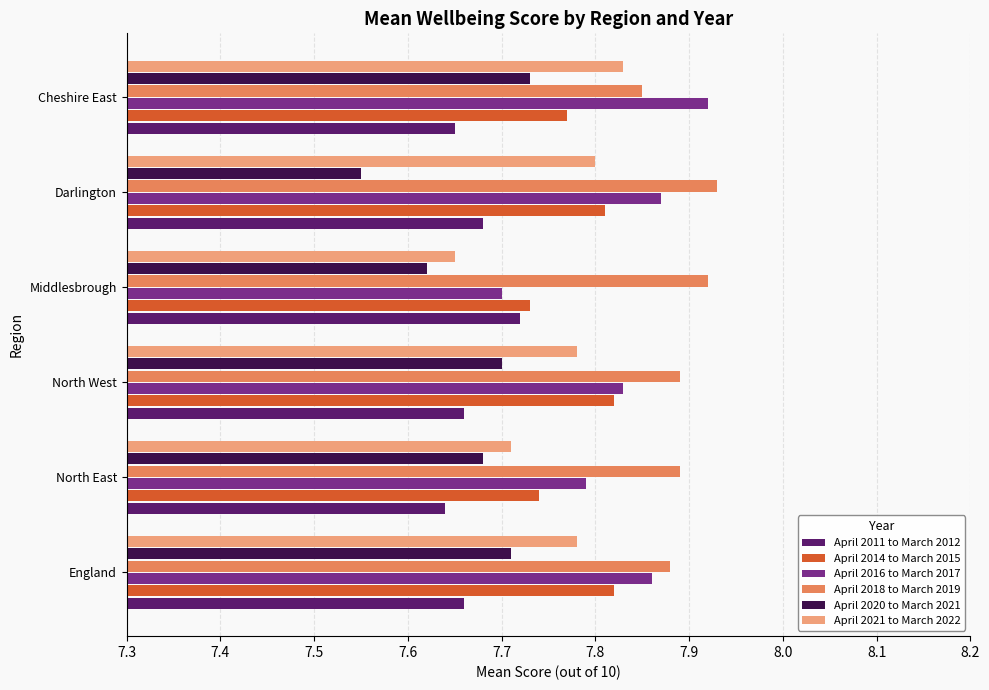

At which label does April 2021 to March 2022 reach its peak?

Cheshire East